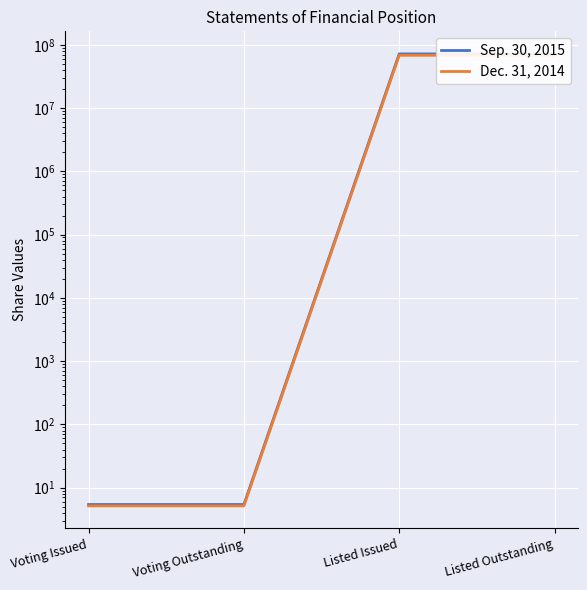

What is the minimum value shown in the chart?

5.2